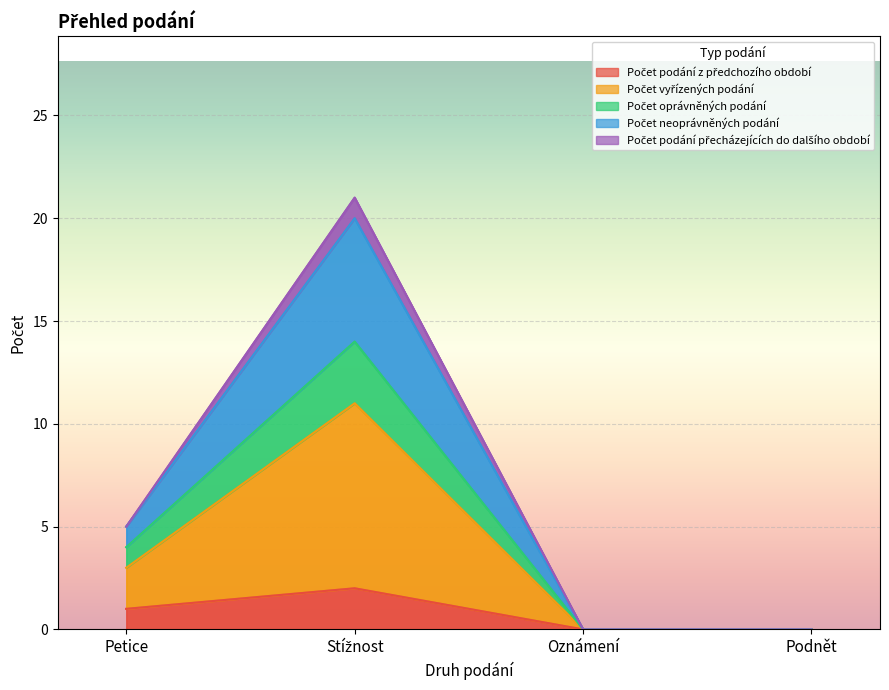

True or false: Počet neoprávněných podání and Počet vyřízených podání intersect in this chart.

False